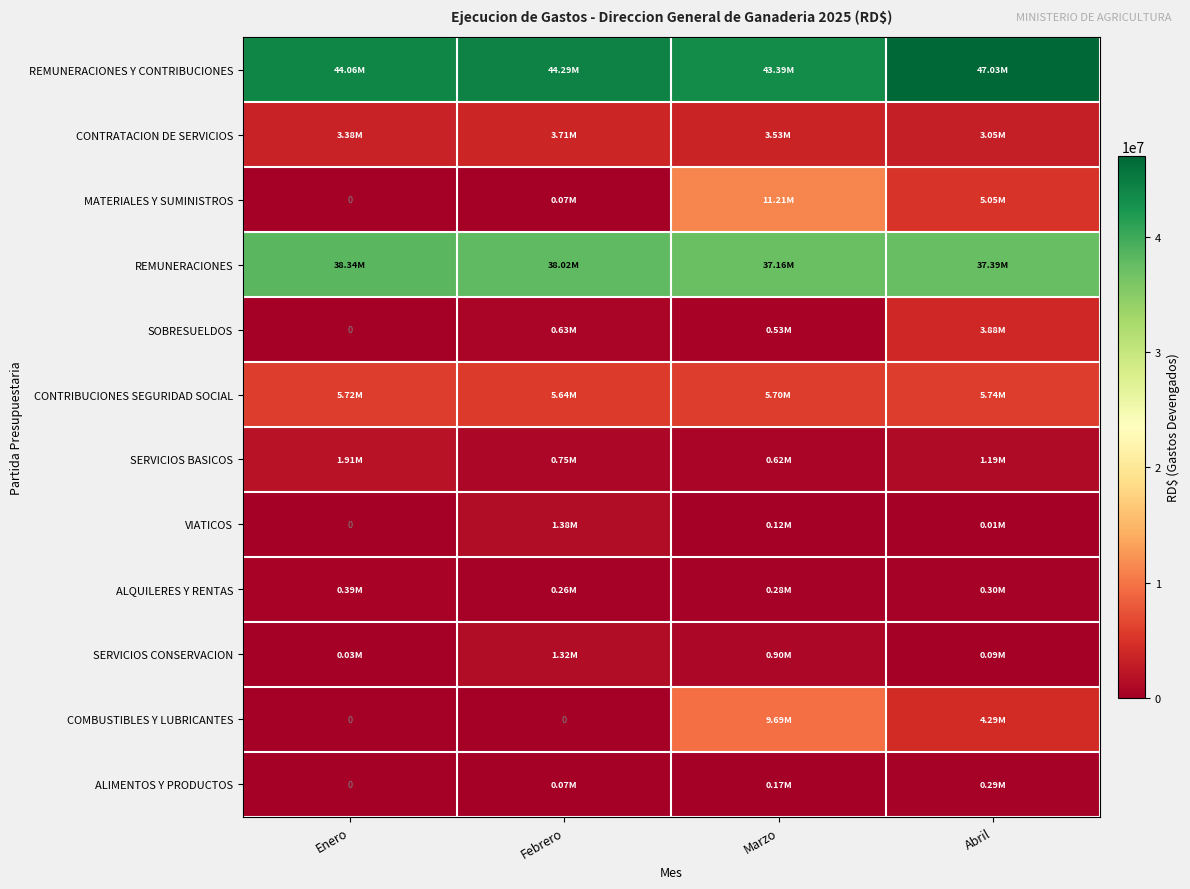

Which category has the highest value in the MATERIALES Y SUMINISTROS series?

Marzo